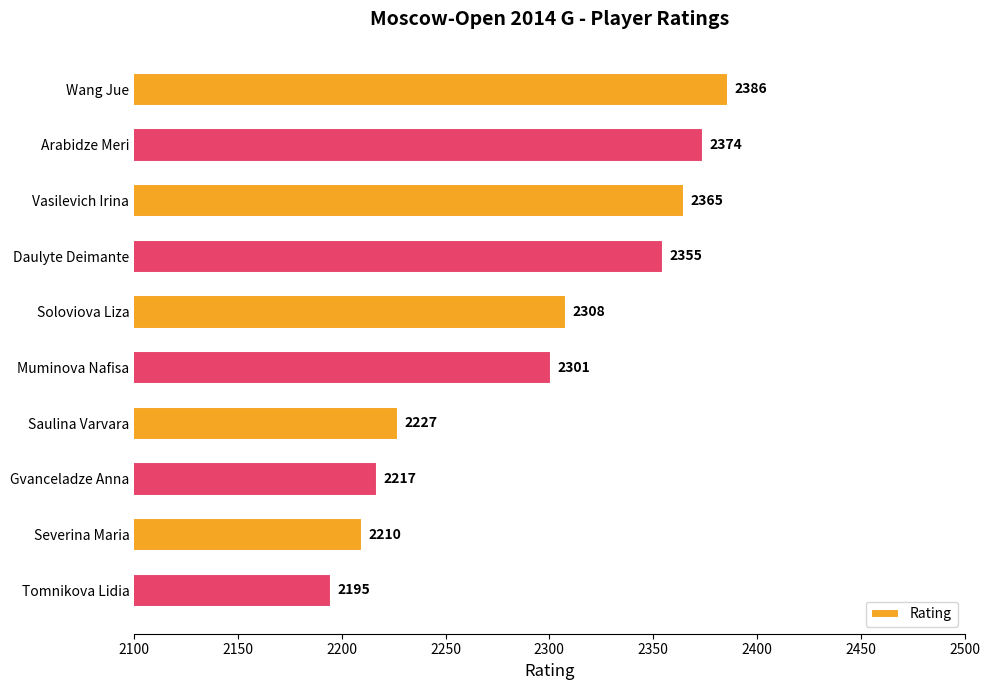

Count the number of data series in this chart.

1